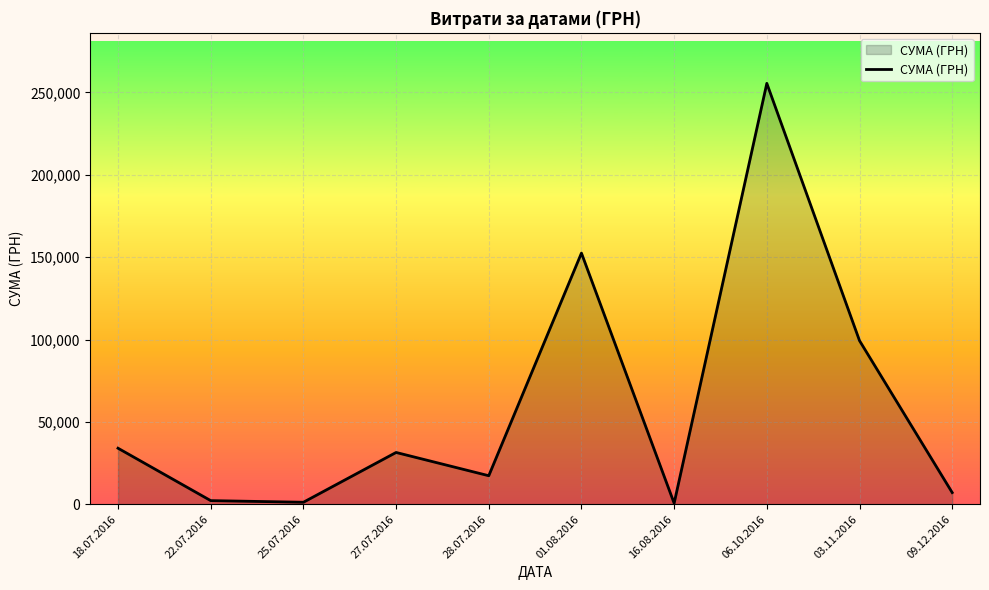

Approximately how many times larger is the value at 03.11.2016 compared to 28.07.2016?

5.7